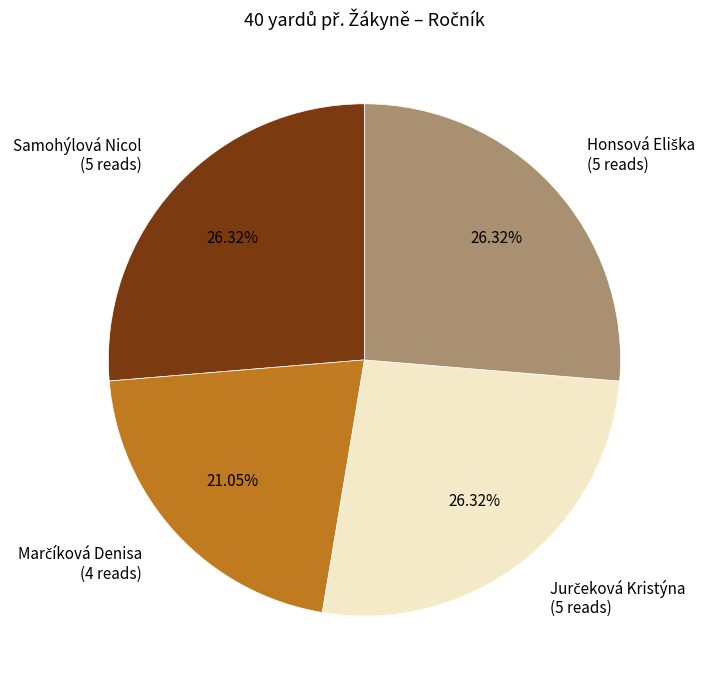

To the nearest percent, what is the average slice percentage?

25%